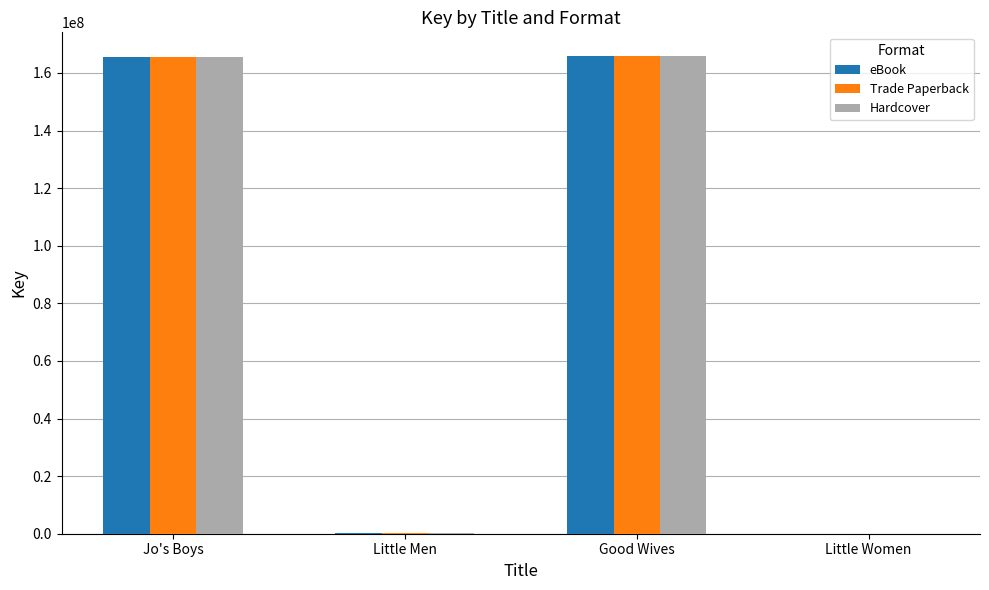

Is the value of eBook at Little Men greater than the value of Hardcover at Good Wives?

No